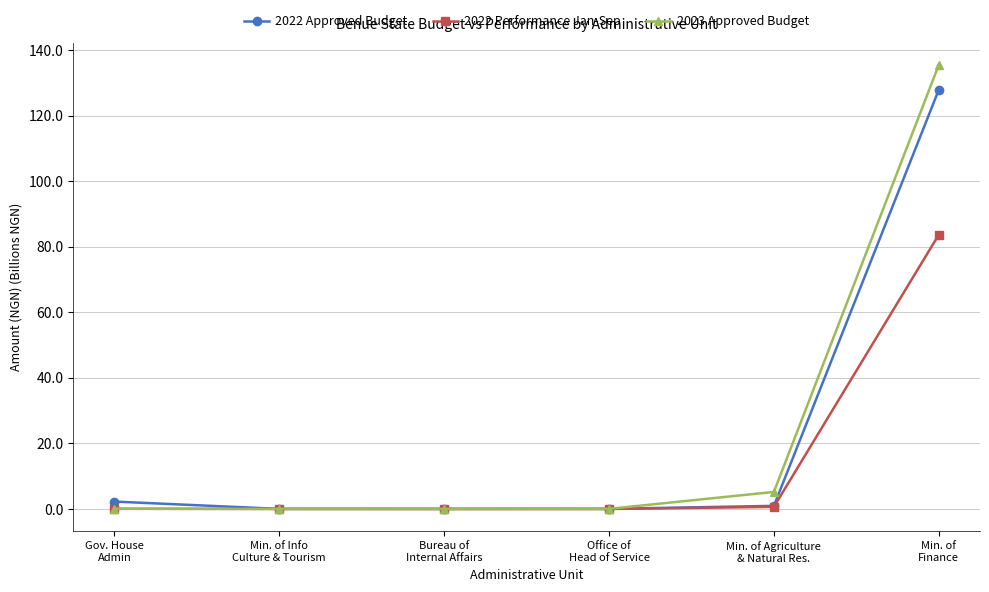

True or false: 2022 Performance Jan-Sep has more than 2 interior local peaks.

False